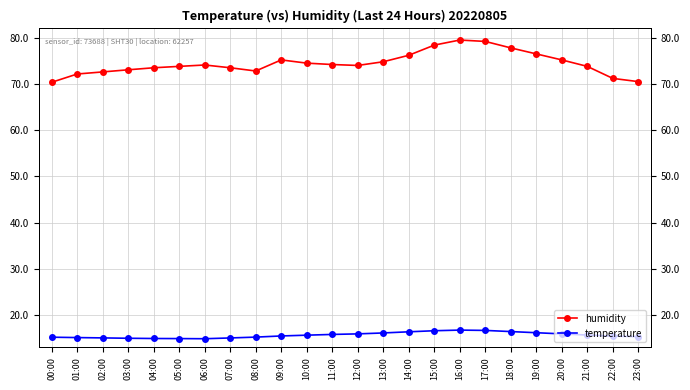

True or false: humidity and temperature cross at least once.

False